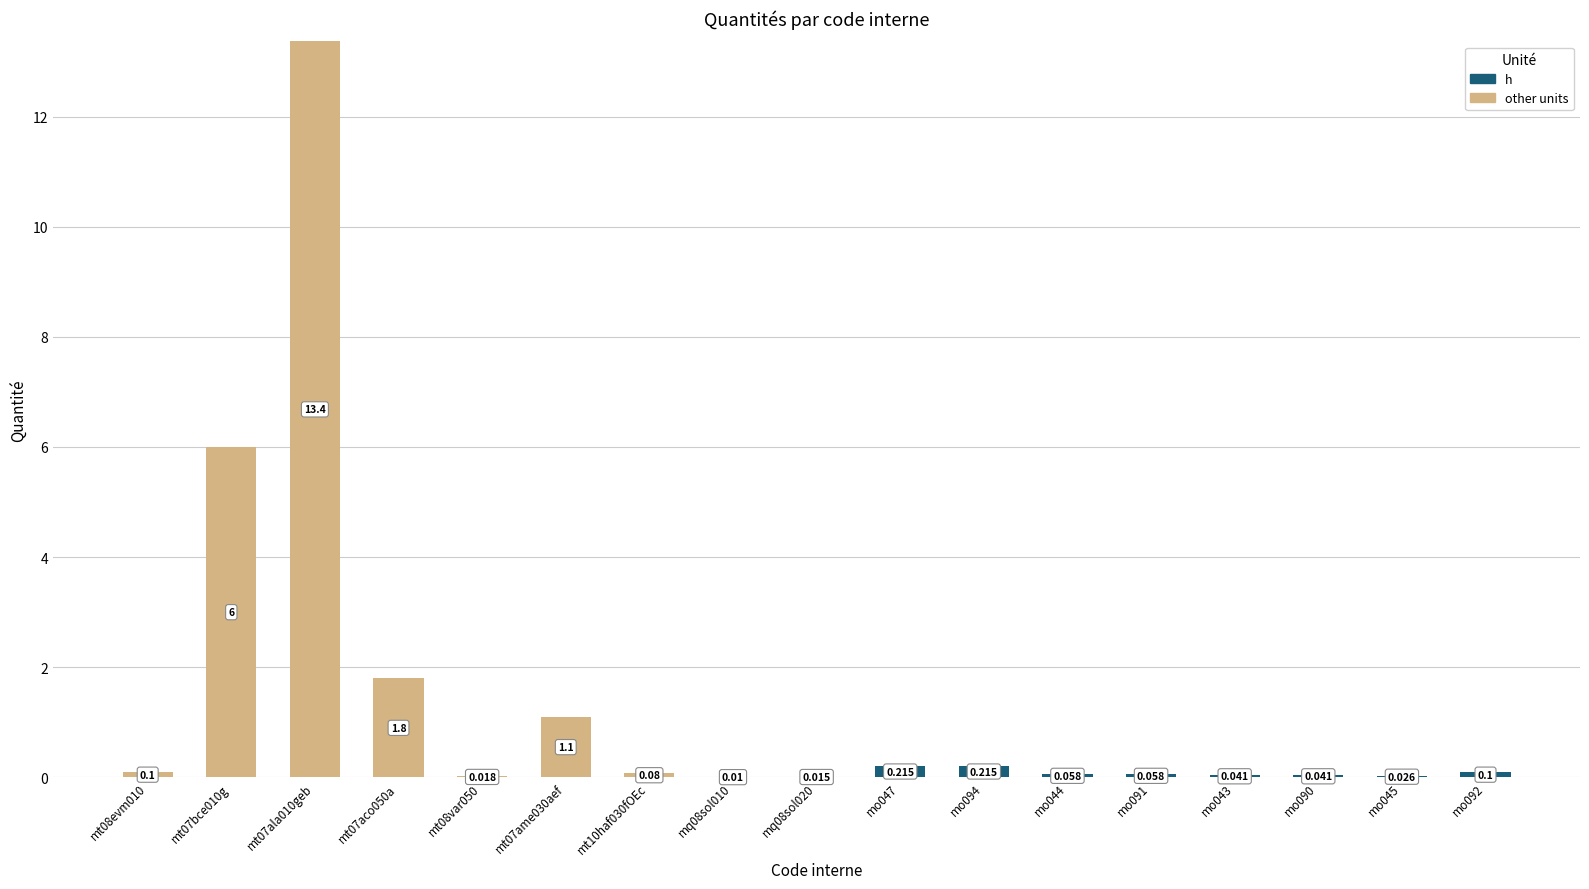

How many distinct data groups are displayed?

2